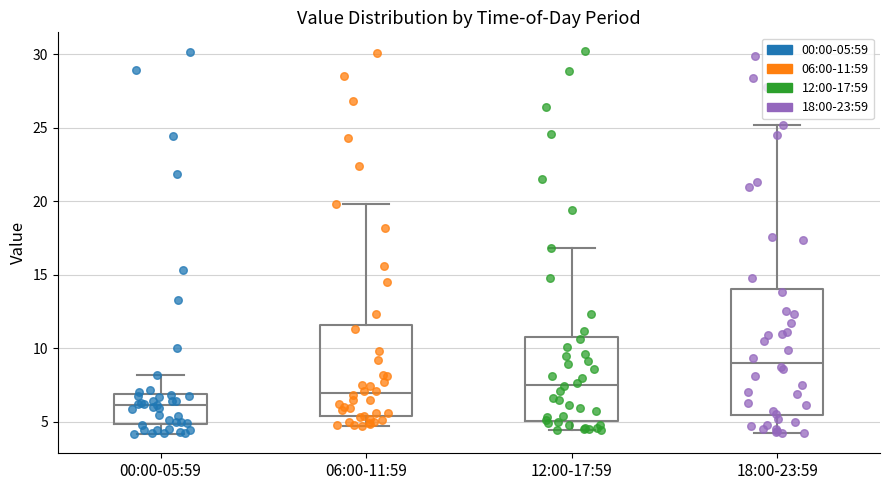

Reading left to right, read every box against the y-axis: the position of its median line, the range the box covers, and the ends of its whiskers. The values are not printed on the chart, so give them approximately, as read against the axis.

00:00-05:59: median 6.0, box 5.0 to 7.0, whiskers 4.0 to 8.0
06:00-11:59: median 7.0, box 5.5 to 11.5, whiskers 4.5 to 20.0
12:00-17:59: median 7.5, box 5.0 to 11.0, whiskers 4.5 to 17.0
18:00-23:59: median 9.0, box 5.5 to 14.0, whiskers 4.0 to 25.0